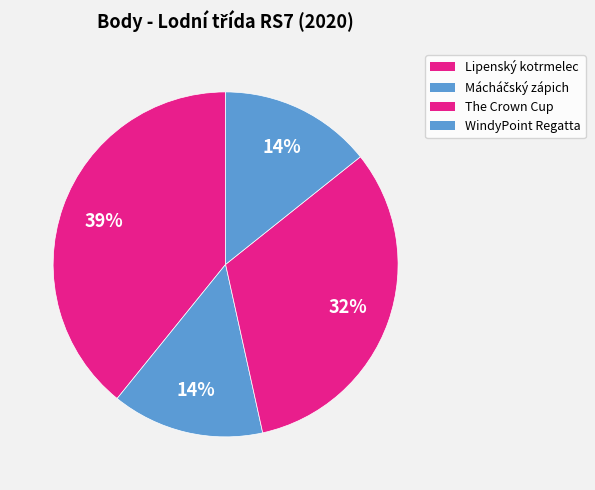

To the nearest percent, what portion does Mácháčský zápich represent?

14%